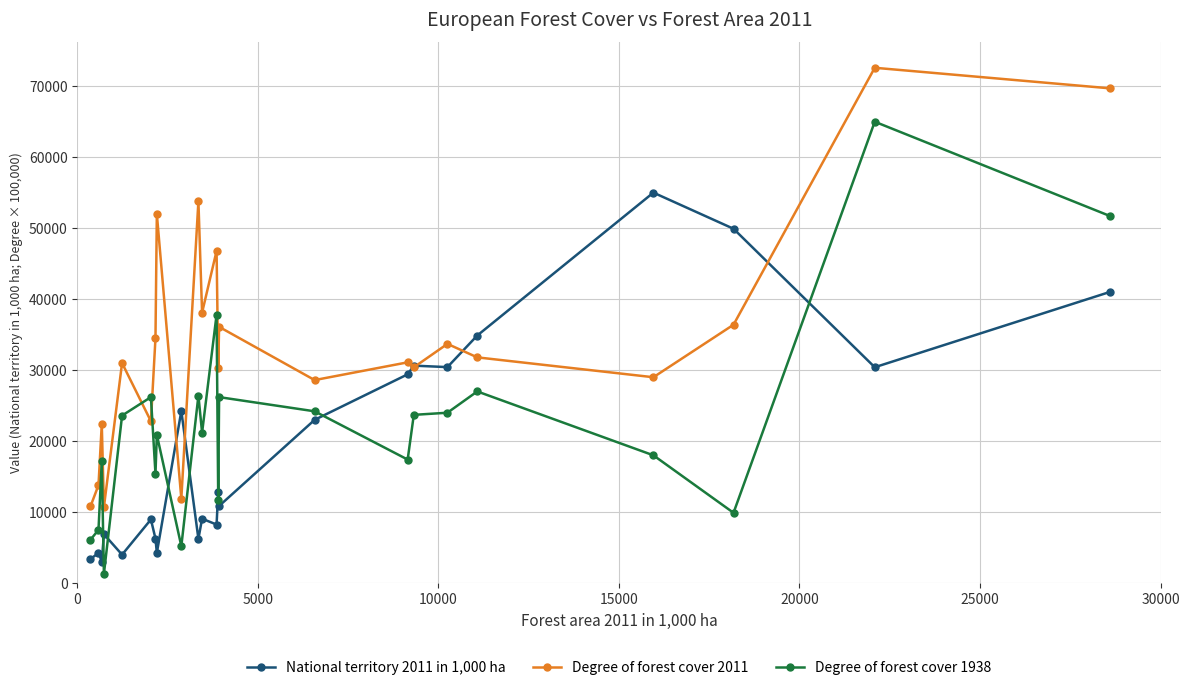

Which series has the largest total across all categories?

Degree of forest cover 2011